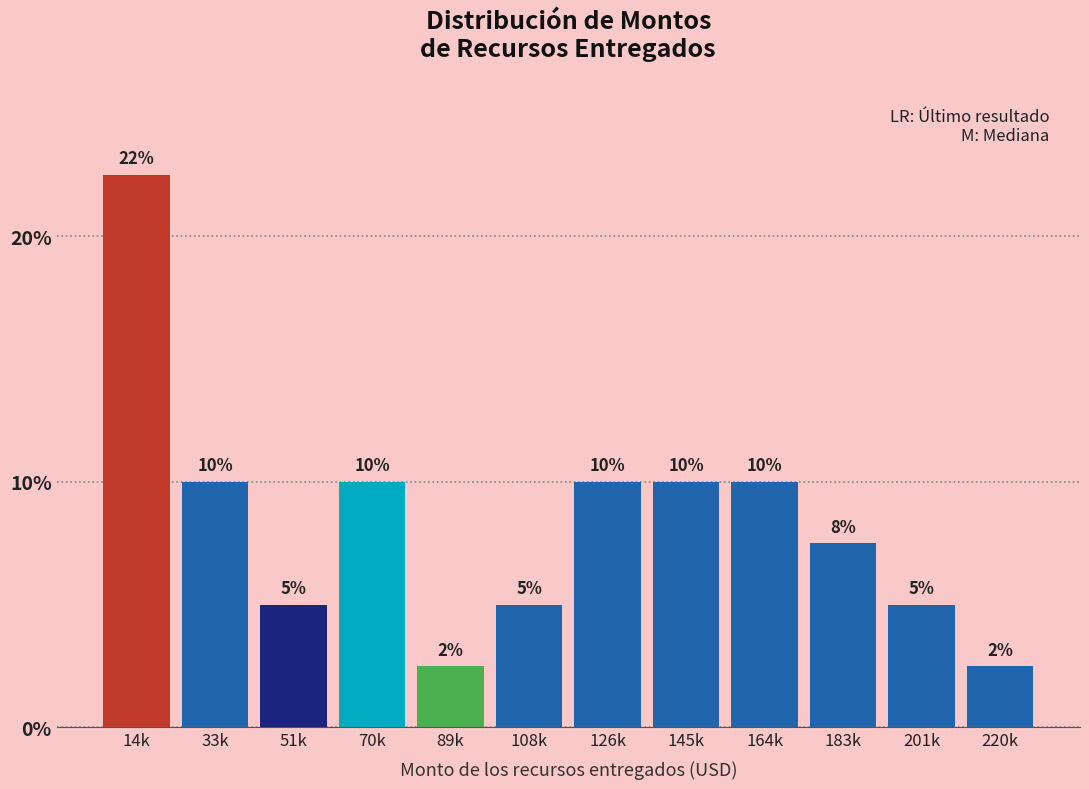

What position from the right is 126k?

6